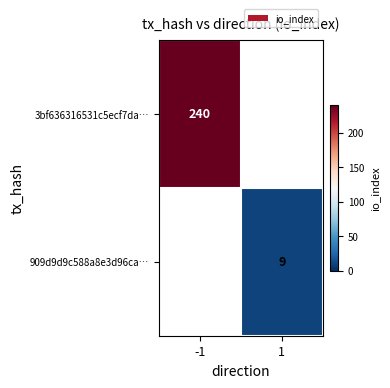

True or false: 909d9d9c588a8e3d96ca… has a value of 2 at 1.

False